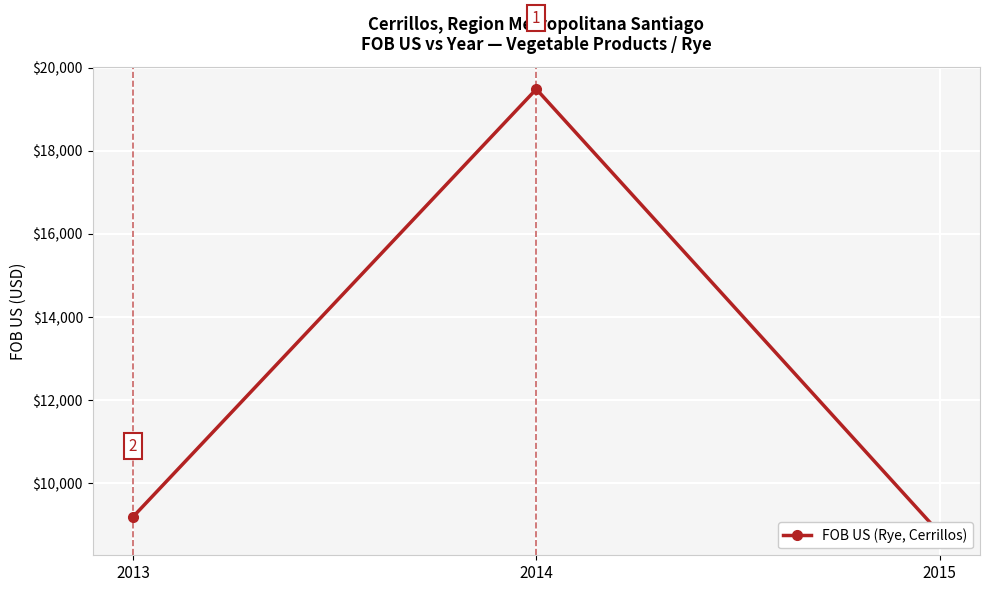

How many categories are shown in the chart?

3